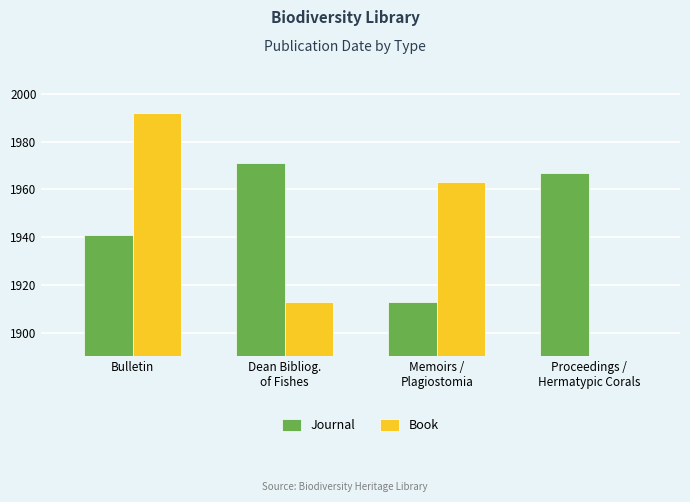

How many values in the Journal series exceed 1967?

1